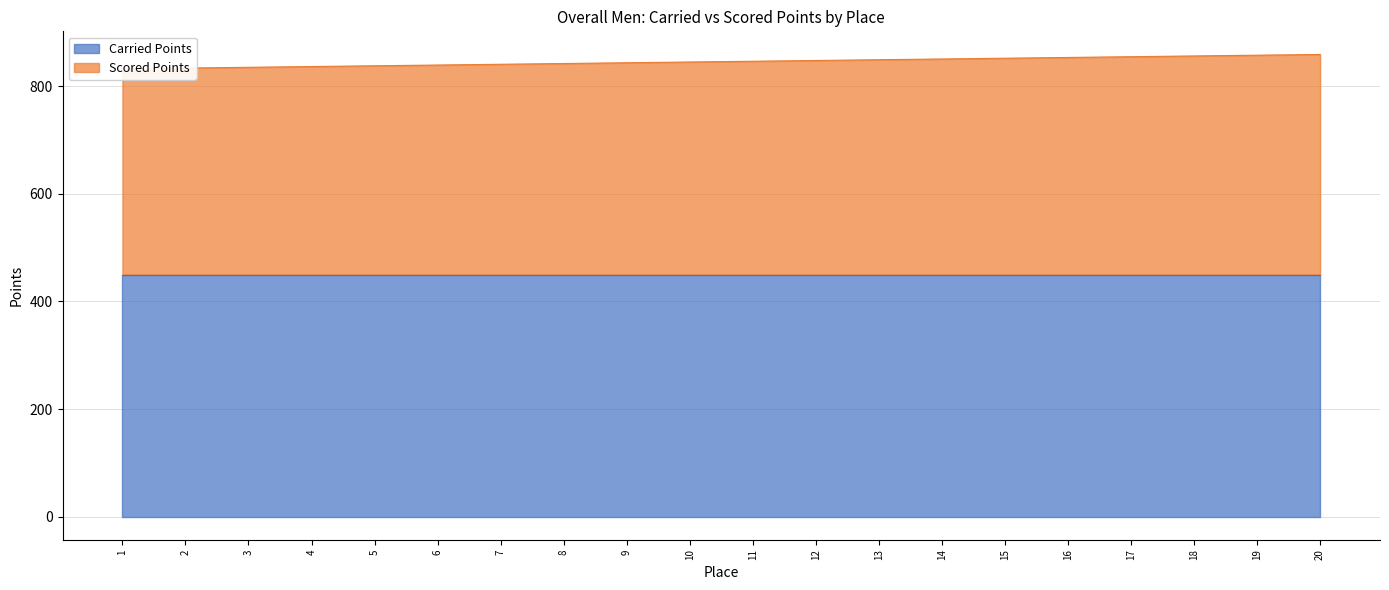

Which category has the highest value across all series?

20